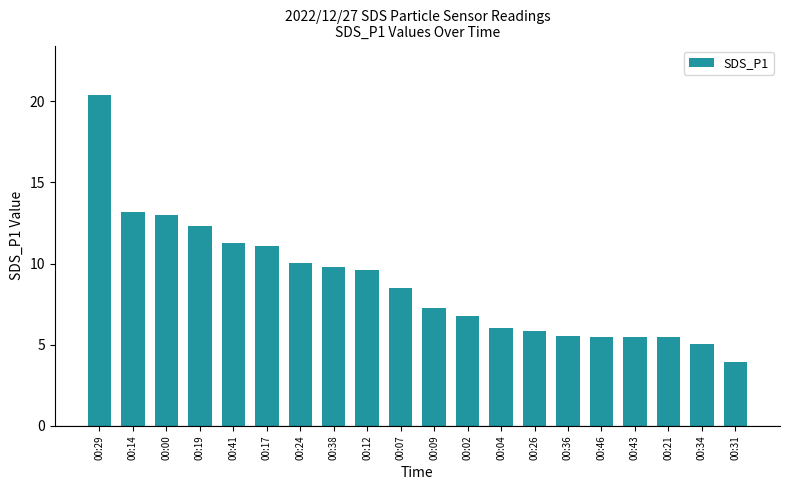

Between 00:12 and 00:41, which is larger?

00:41